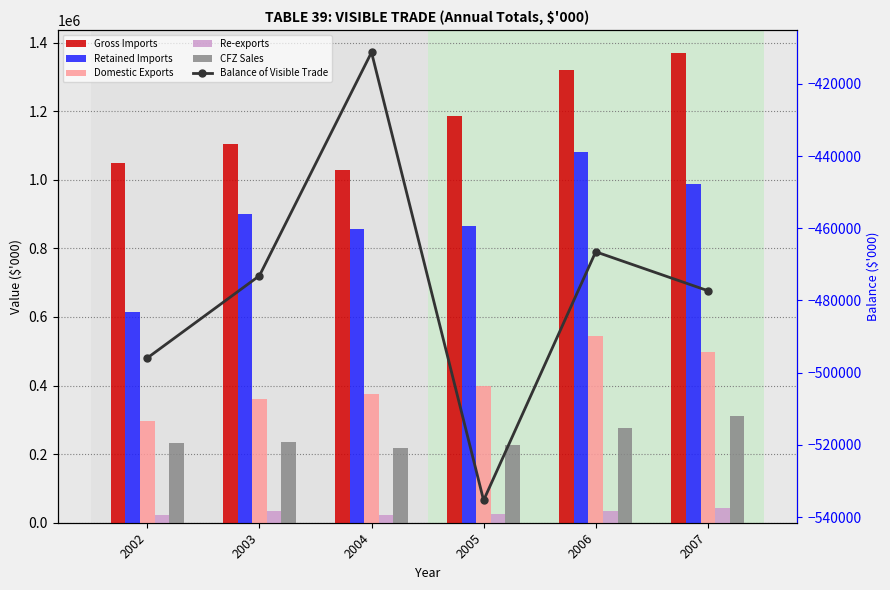

What is the difference between the highest and lowest values at 2005?

1721211.9